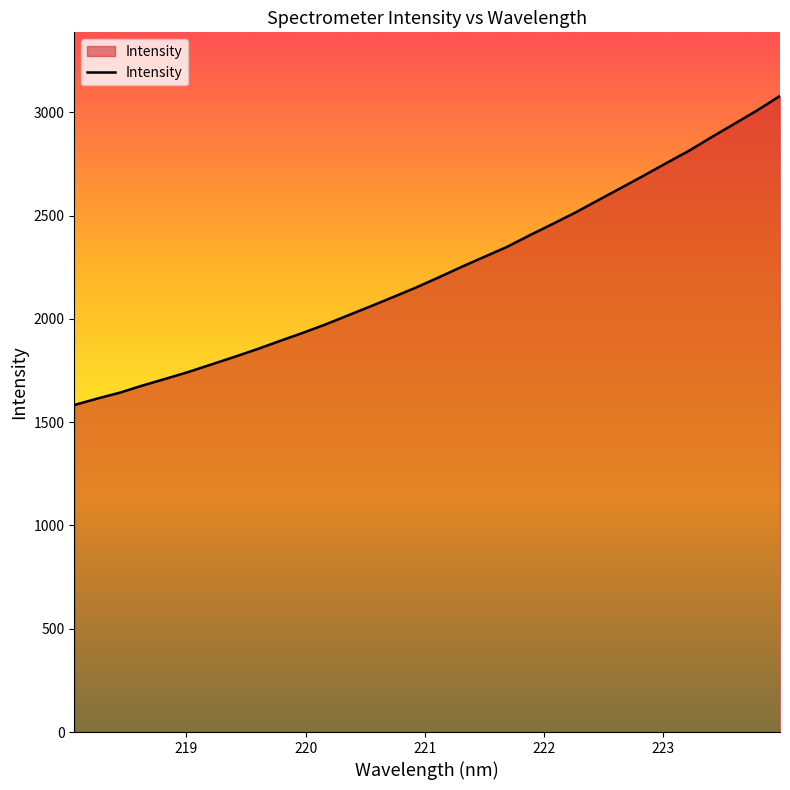

What is the minimum value shown in the chart?

1582.9